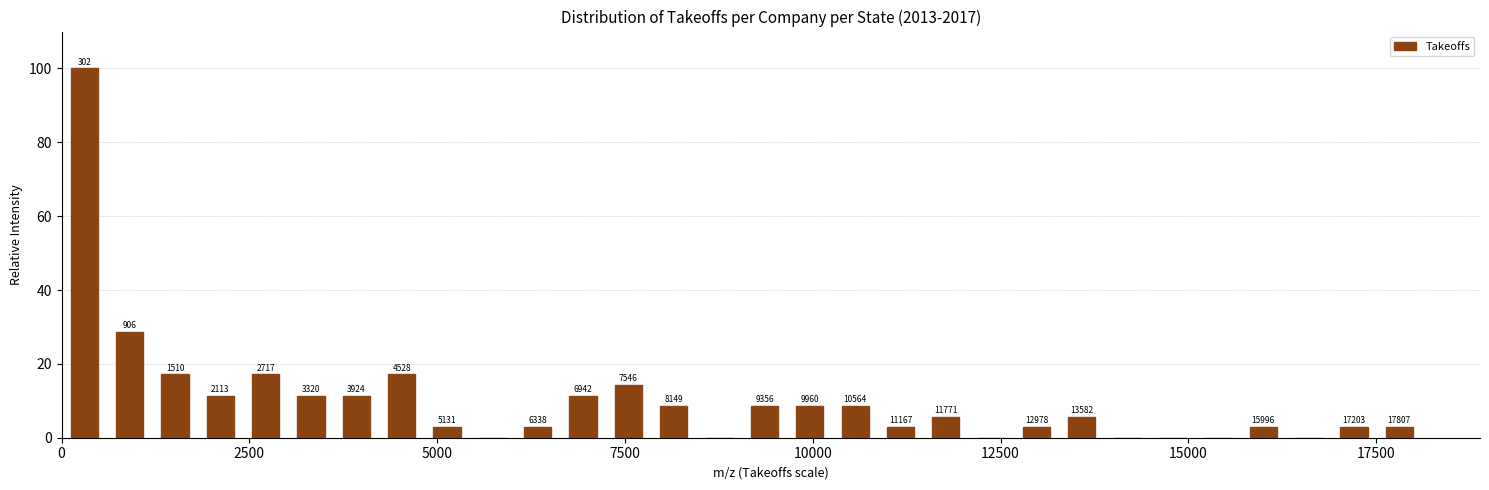

Read against the x-axis, roughly where is the centre of the tallest bar?

500